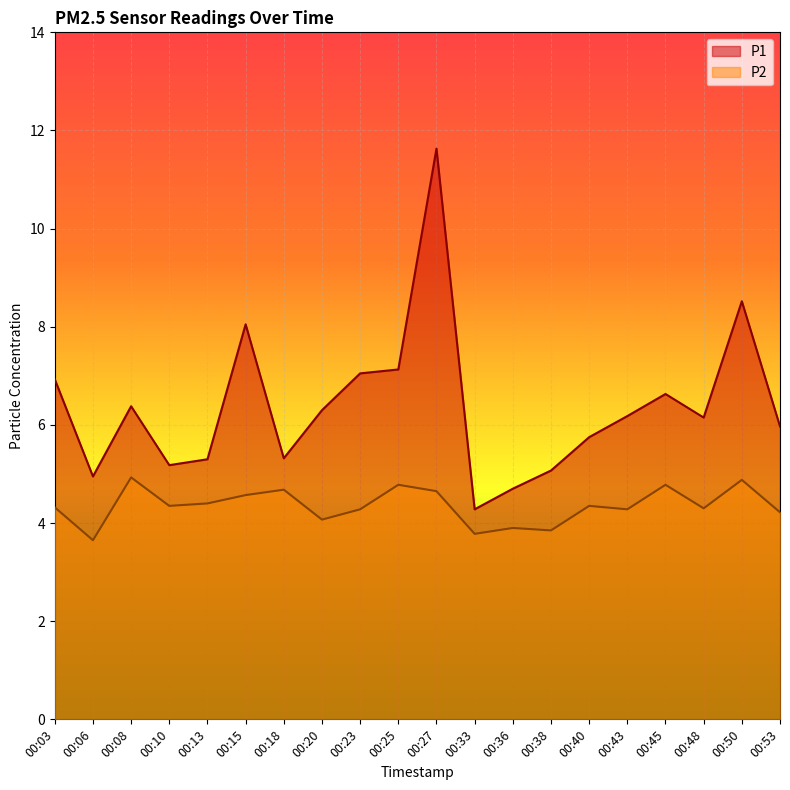

What is the total value across all series at 00:15?

12.6